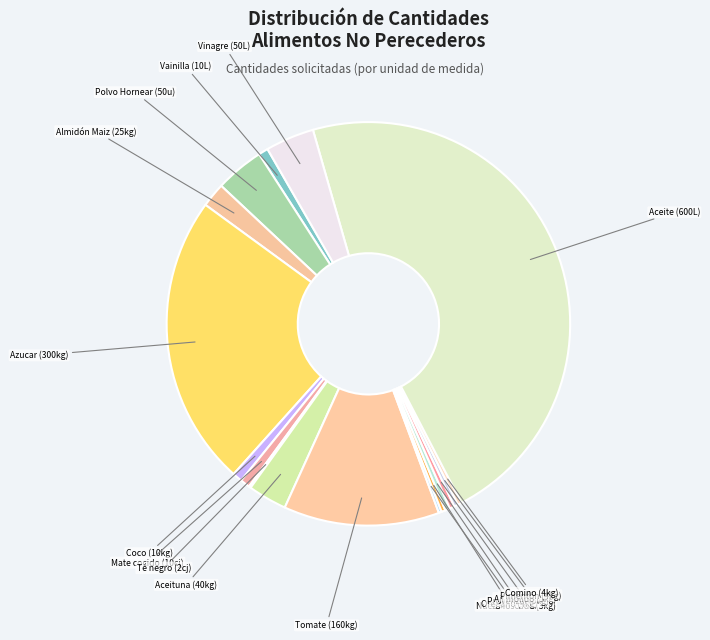

Does Orégano (4kg) account for over 50% of the chart?

No